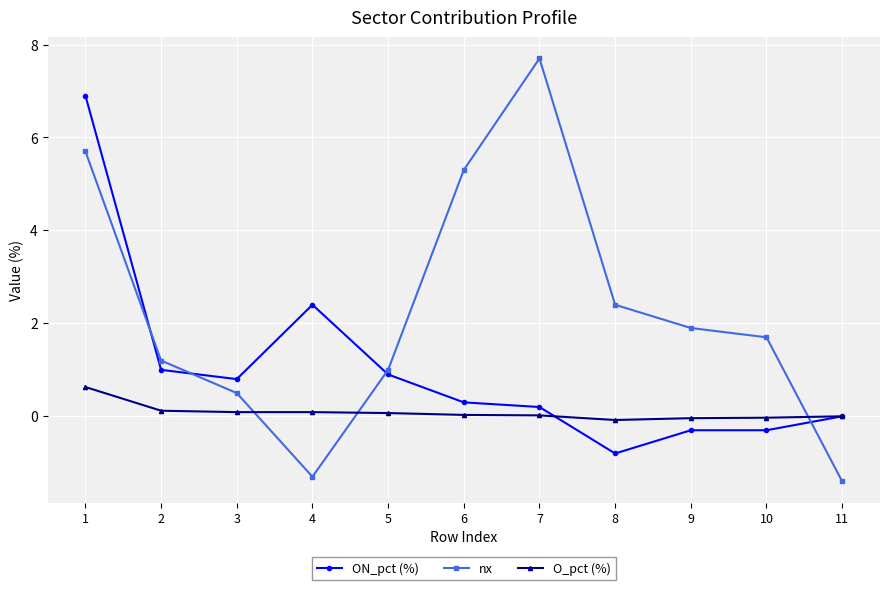

Which series has the largest total across all categories?

nx